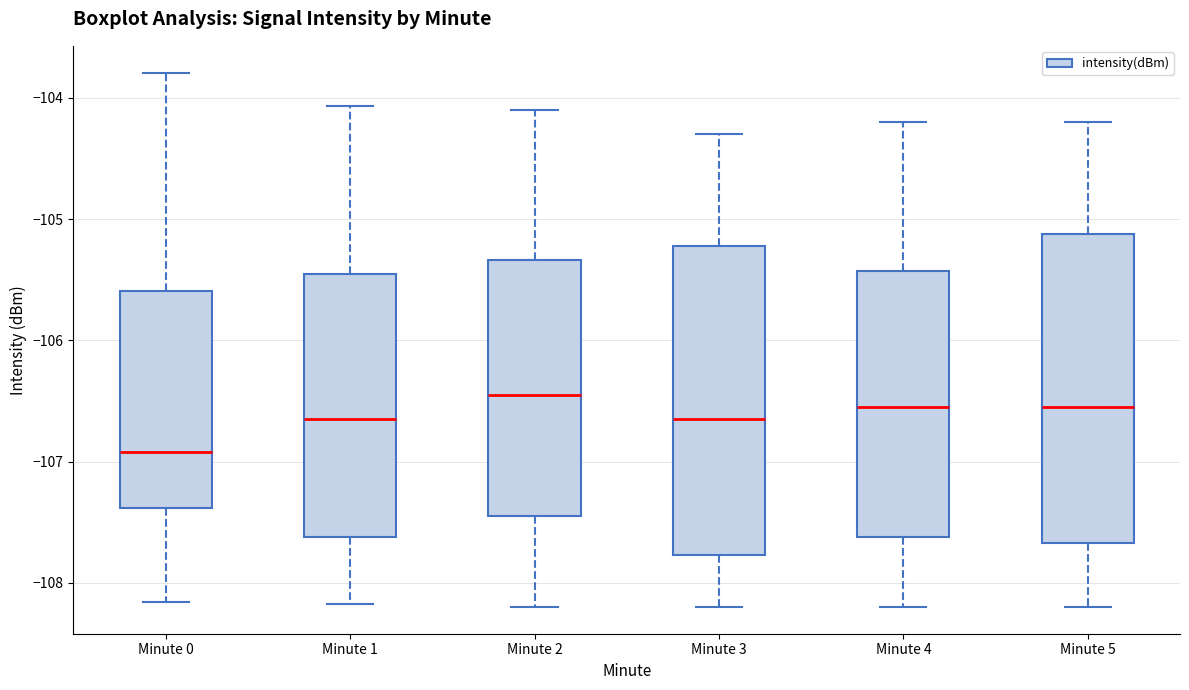

Where does the lower whisker of the box for Minute 5 end on the y-axis? The values are not printed on the chart, so give them approximately, as read against the axis.

-108.2